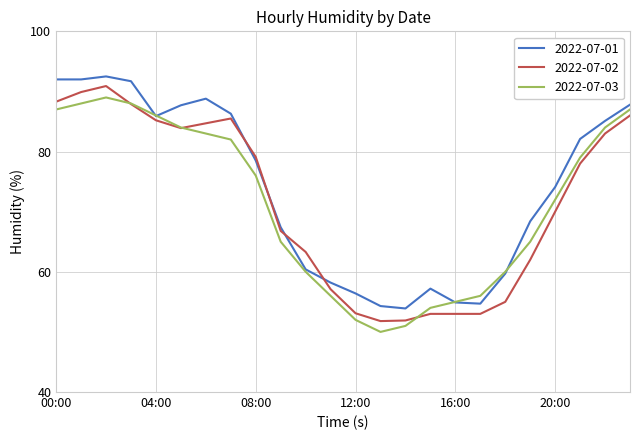

What is the smallest value displayed?

50.0